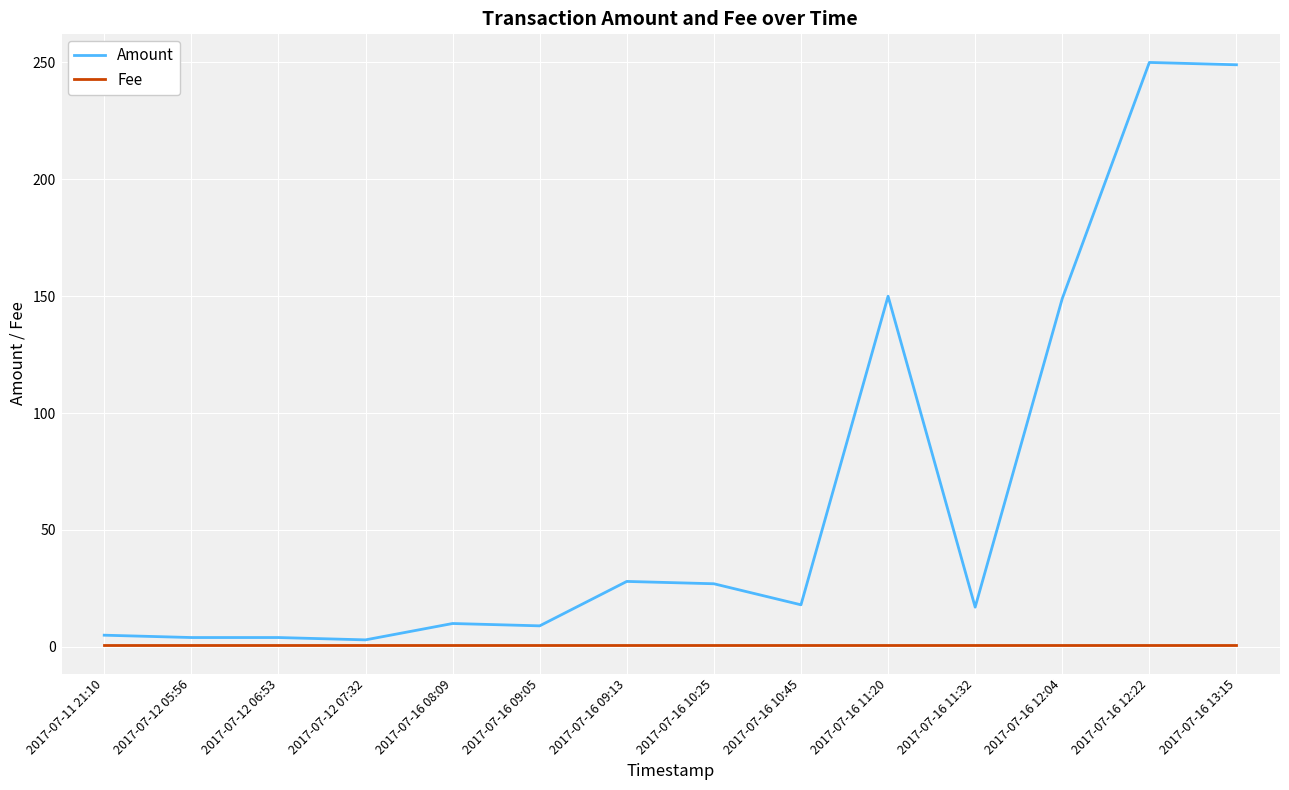

Is it true that Fee equals 1 at 2017-07-16 13:15?

True